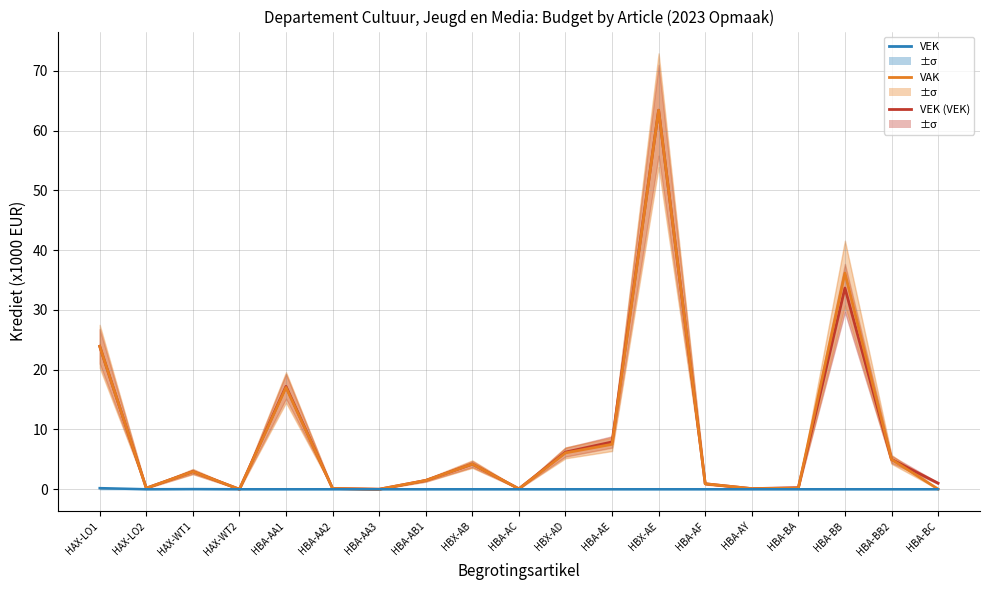

What is the difference between the highest and lowest values at HBX-AE?

63.4